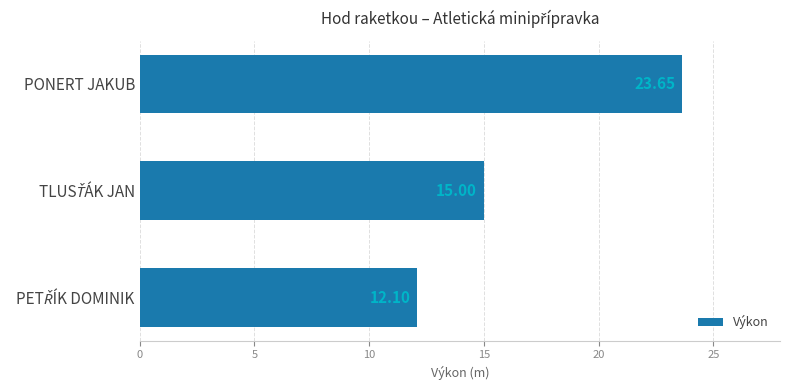

What is the sum of all values?

50.8